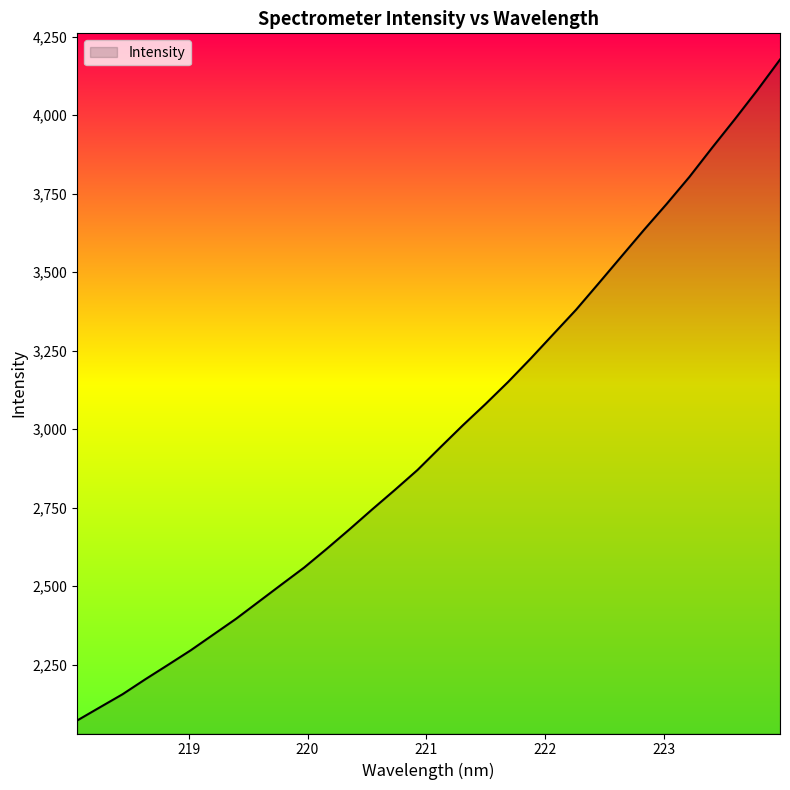

What is the minimum value shown in the chart?

2072.0